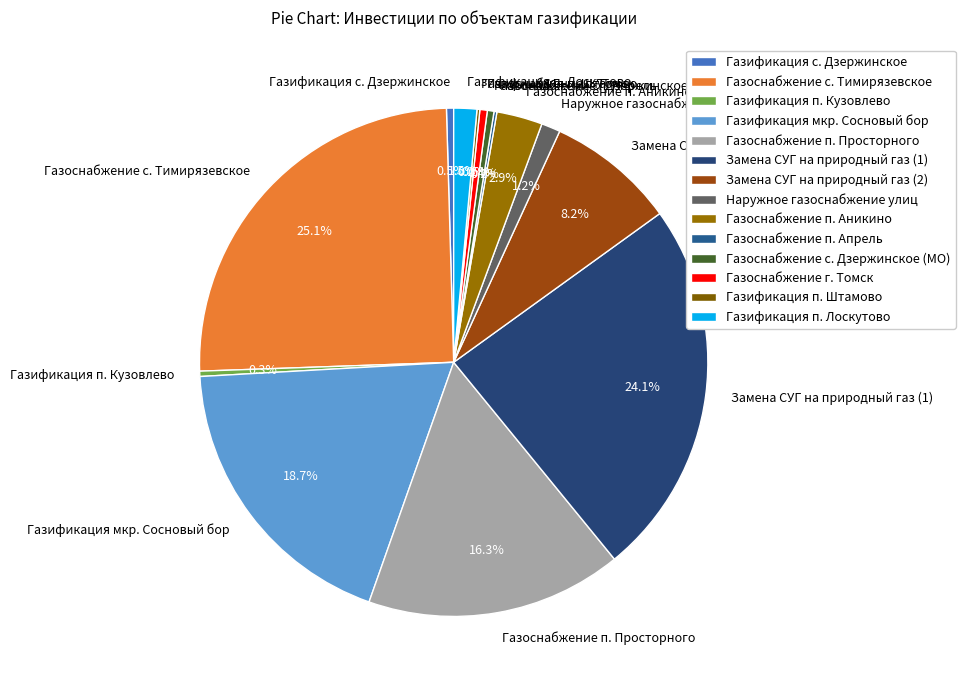

Which slice is the largest?

Газоснабжение с. Тимирязевское